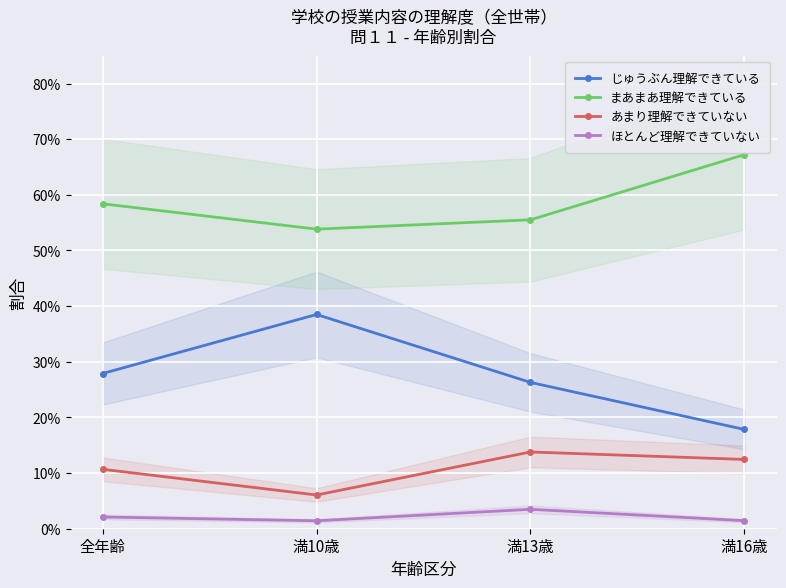

What is the spread (max minus min) of values at 満10歳?

0.5